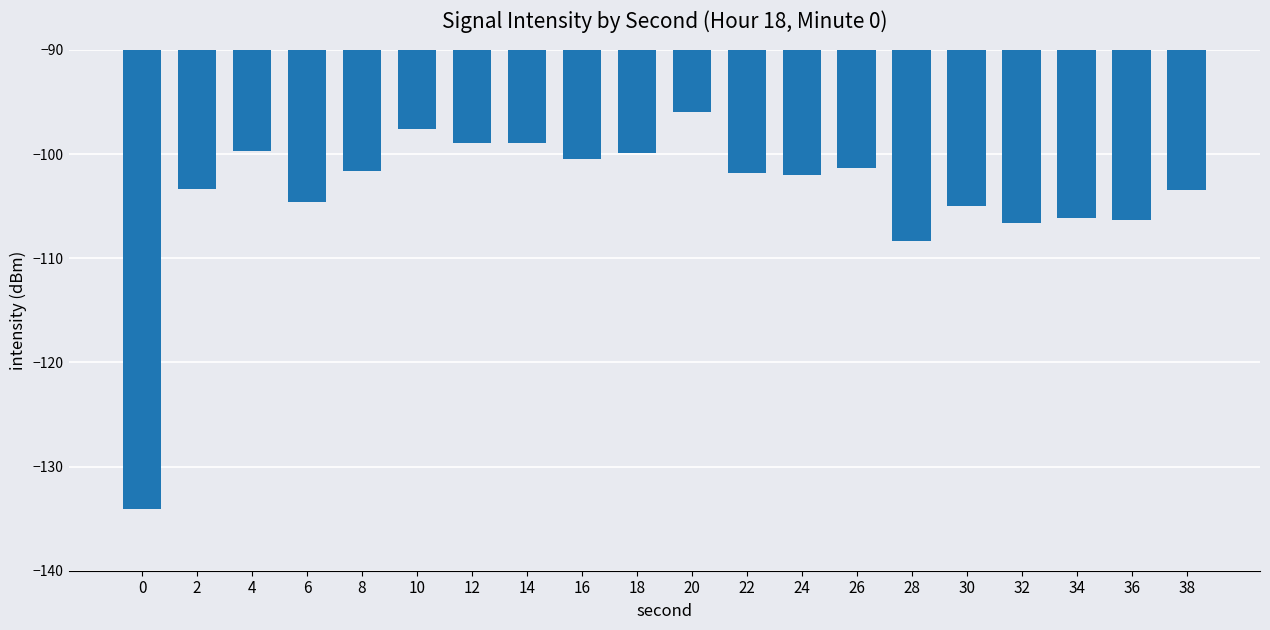

What is the average value?

-103.8